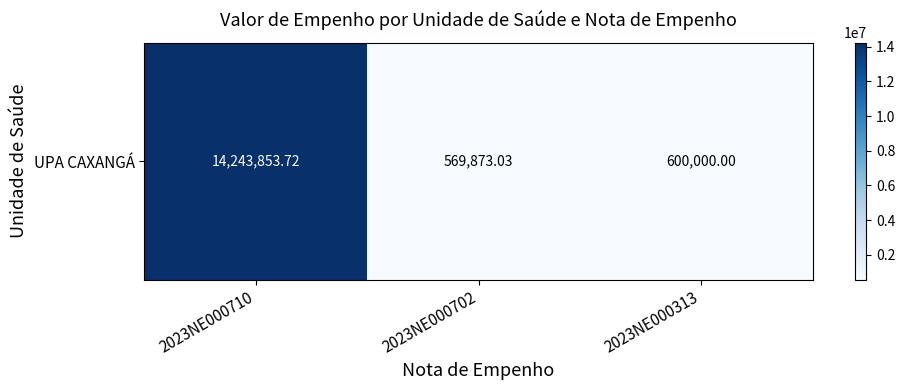

At which category does the chart reach its minimum across all series?

2023NE000702